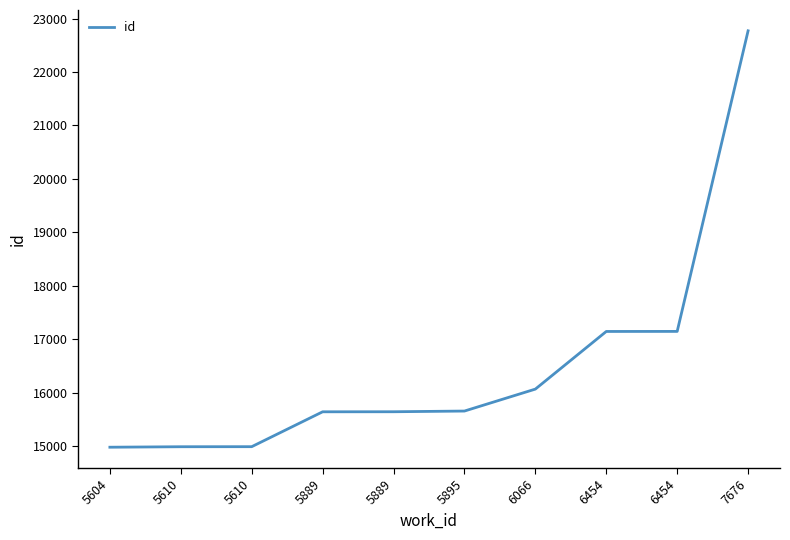

How many lines are shown in the chart?

1